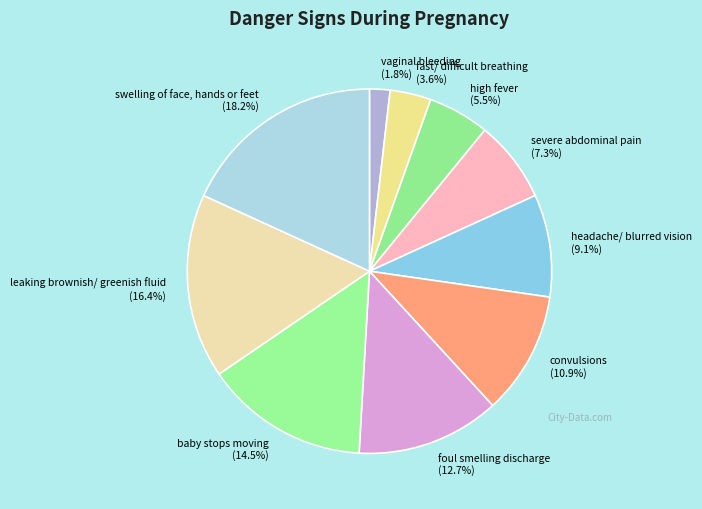

How many segments does this pie chart have?

10